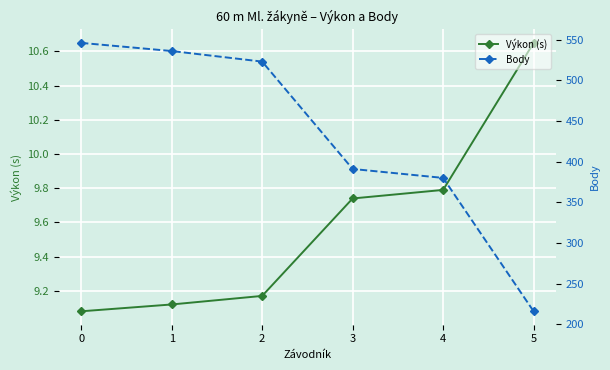

What is the spread (max minus min) of values at 1?

526.9